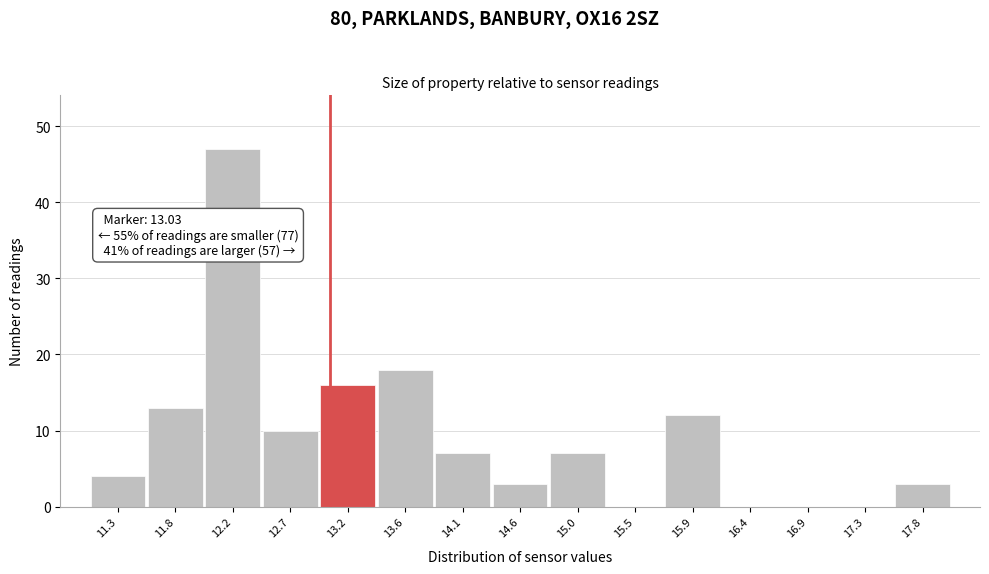

Which range on the x-axis has the tallest bar?

12.02 to 12.48